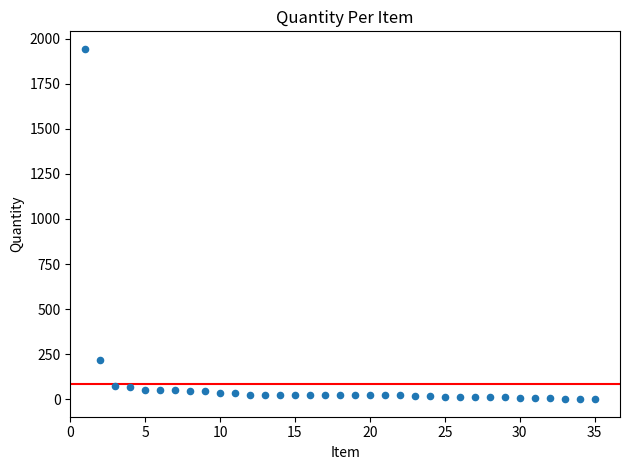

What is the range of Y values (max minus min)?

1944